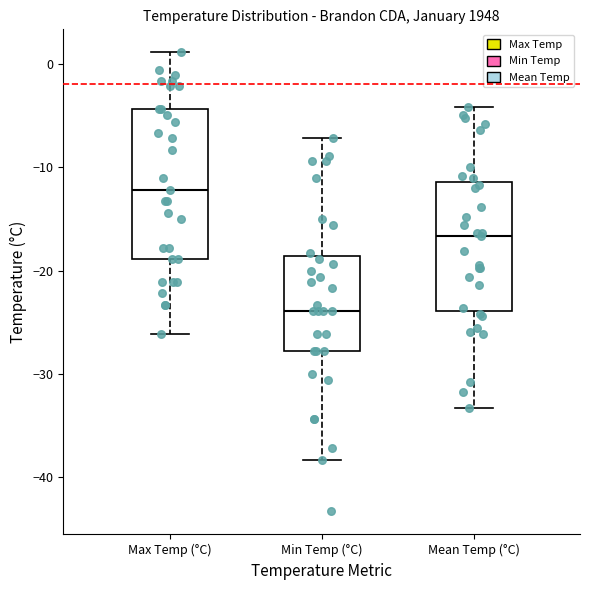

Which box is the tallest, from its lower edge to its upper edge?

Max Temp (°C)